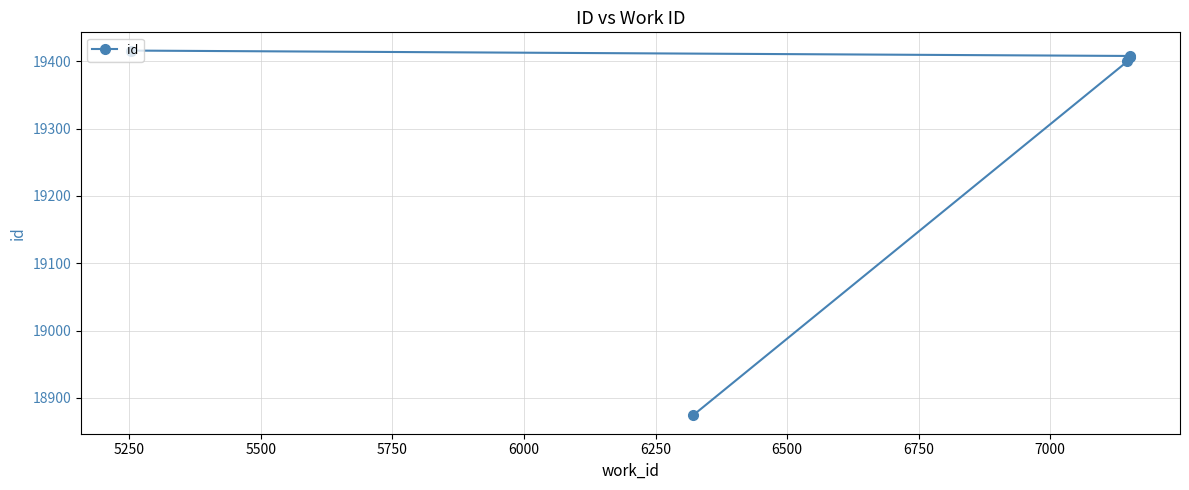

Does the chart display data point markers on the line(s)?

Yes